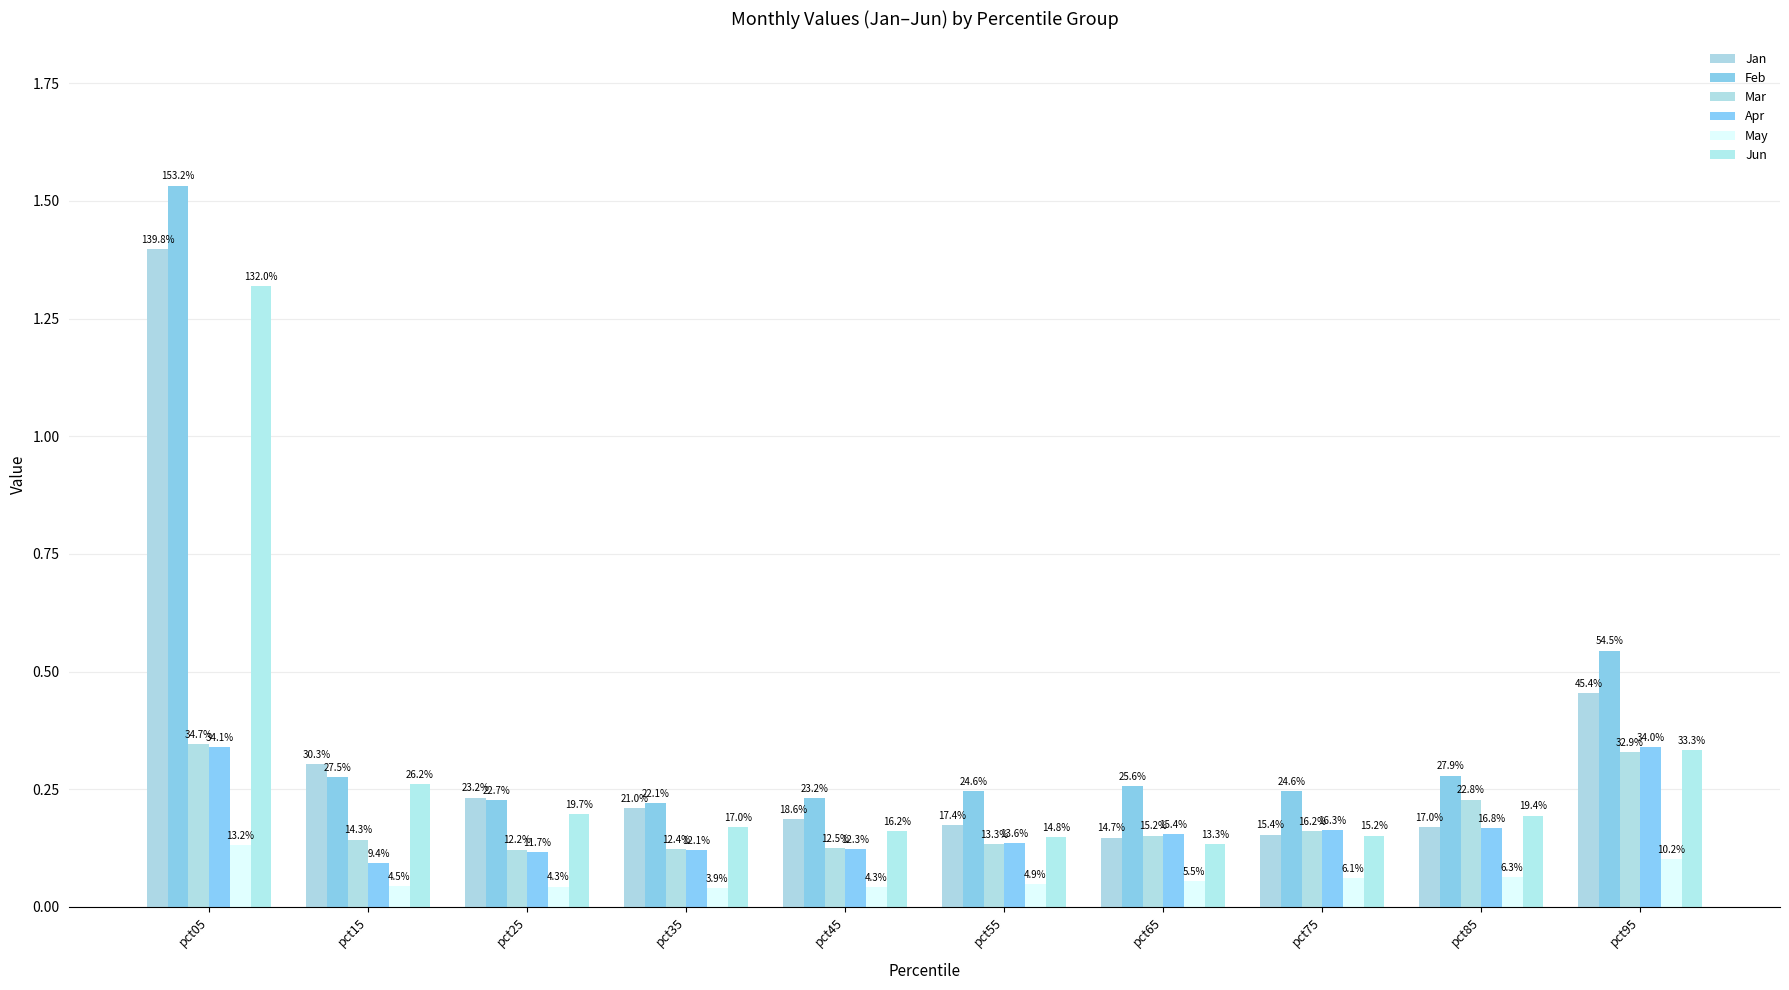

What is the sum of all Jan values?

3.4